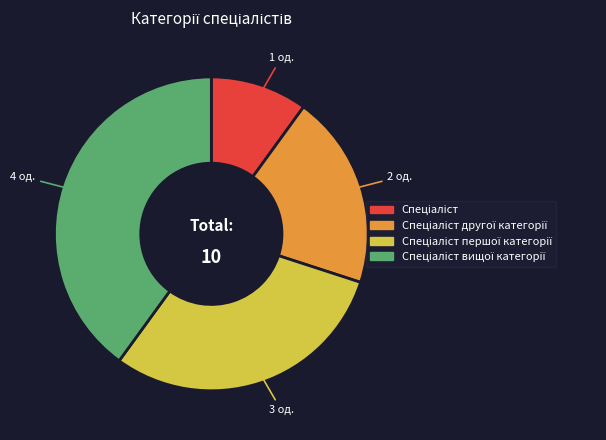

Does any single category account for the majority?

No